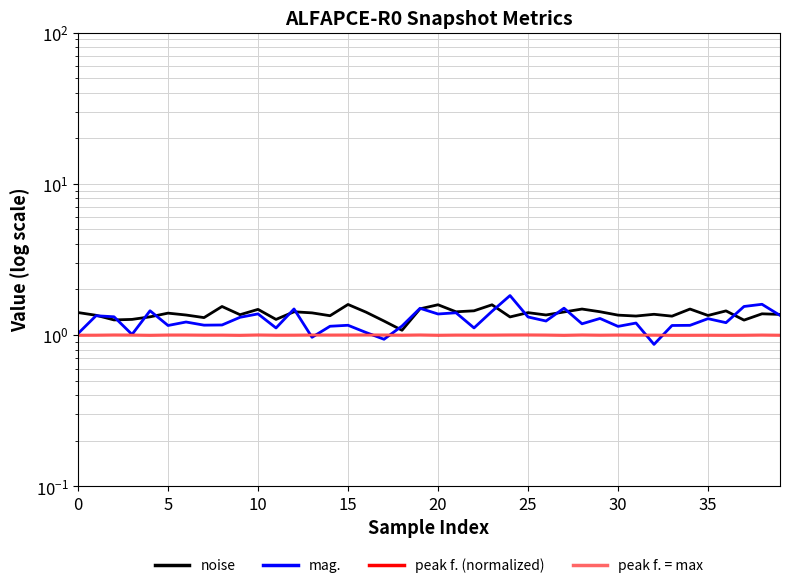

What is the label of the 19th point from the right?

21